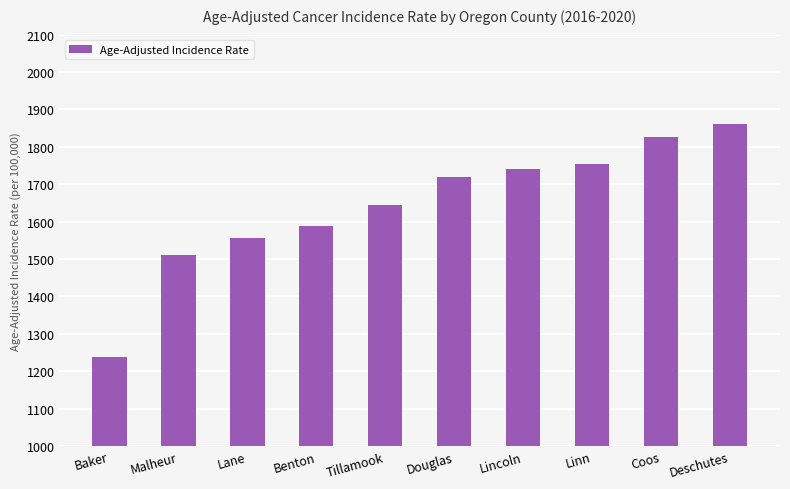

At which label is the value closest to 1548?

Lane